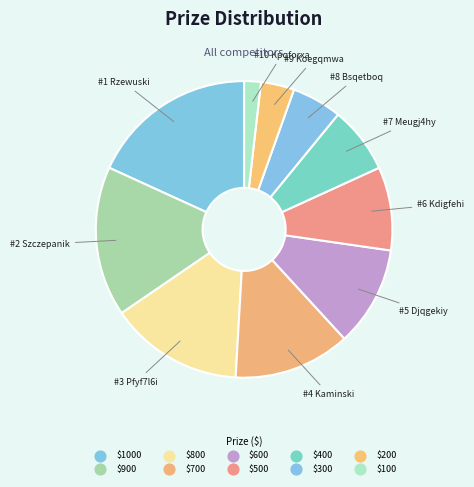

How many slices are in this pie chart?

10